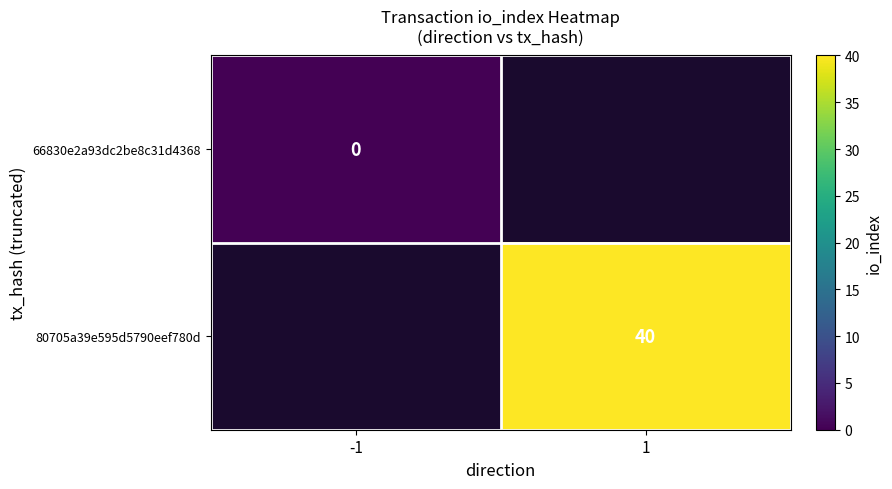

Which has a higher value, 1 or -1?

-1